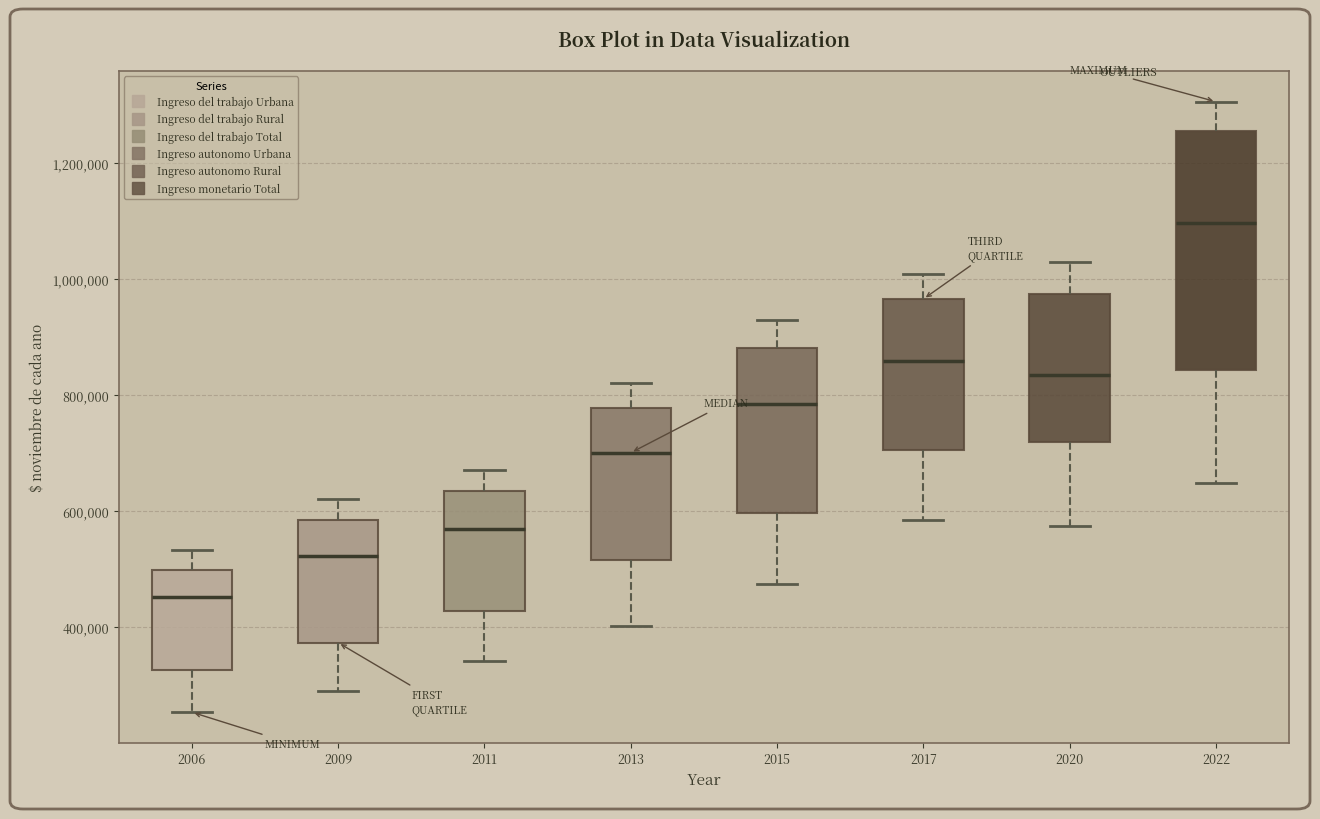

Reading left to right, transcribe this box plot: for each box, give where its median line is, the range the box spans, and where its two whiskers end, as read against the y-axis. The values are not printed on the chart, so give them approximately, as read against the axis.

2006: median 460000, box 320000 to 500000, whiskers 260000 to 540000
2009: median 520000, box 380000 to 580000, whiskers 300000 to 620000
2011: median 560000, box 420000 to 640000, whiskers 340000 to 680000
2013: median 700000, box 520000 to 780000, whiskers 400000 to 820000
2015: median 780000, box 600000 to 880000, whiskers 480000 to 920000
2017: median 860000, box 700000 to 960000, whiskers 580000 to 1000000
2020: median 840000, box 720000 to 980000, whiskers 580000 to 1020000
2022: median 1100000, box 840000 to 1260000, whiskers 640000 to 1300000